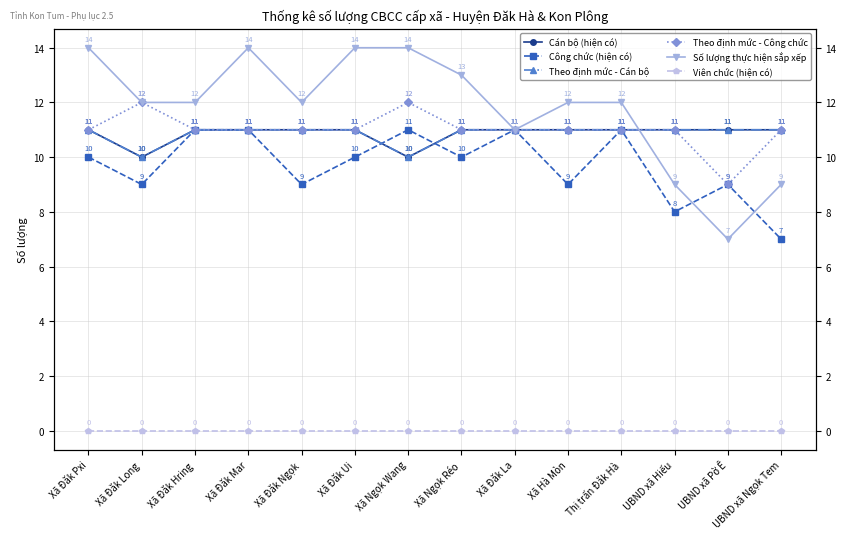

What is the value of the Theo định mức - Công chức point at the 4th from the left?

11